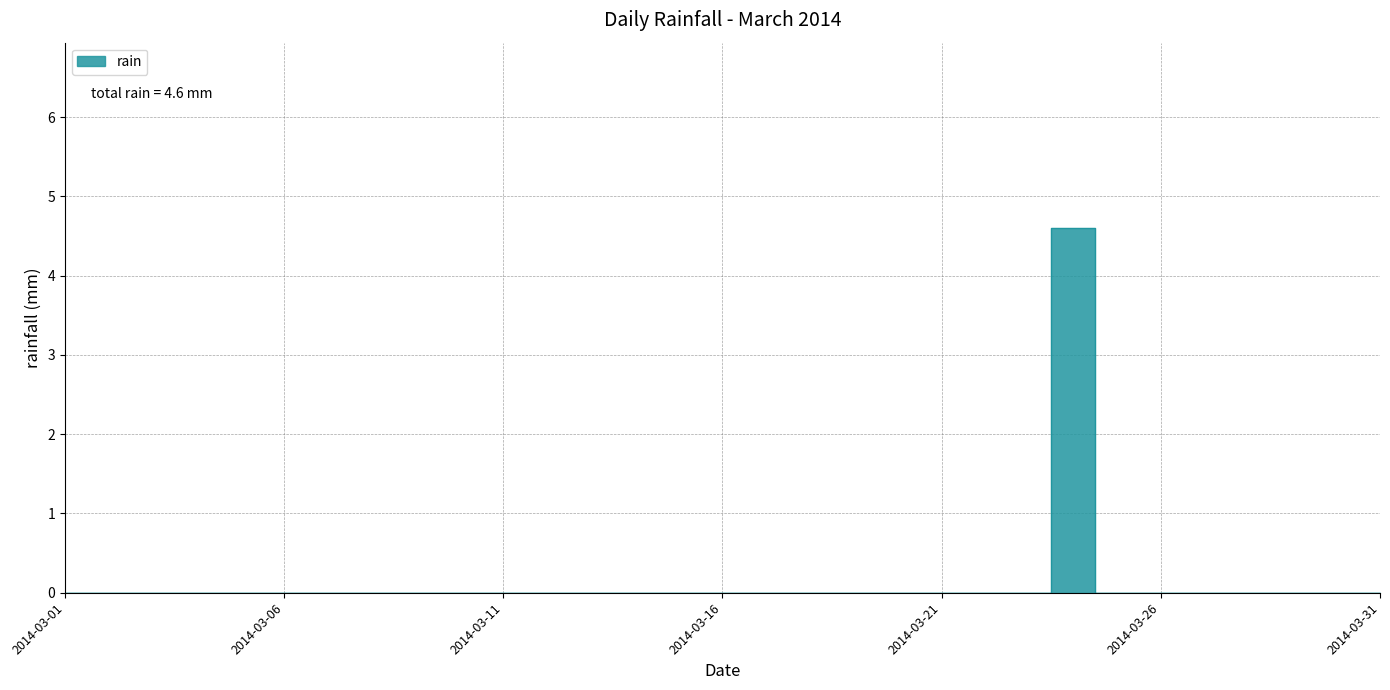

How many lines are shown in the chart?

1